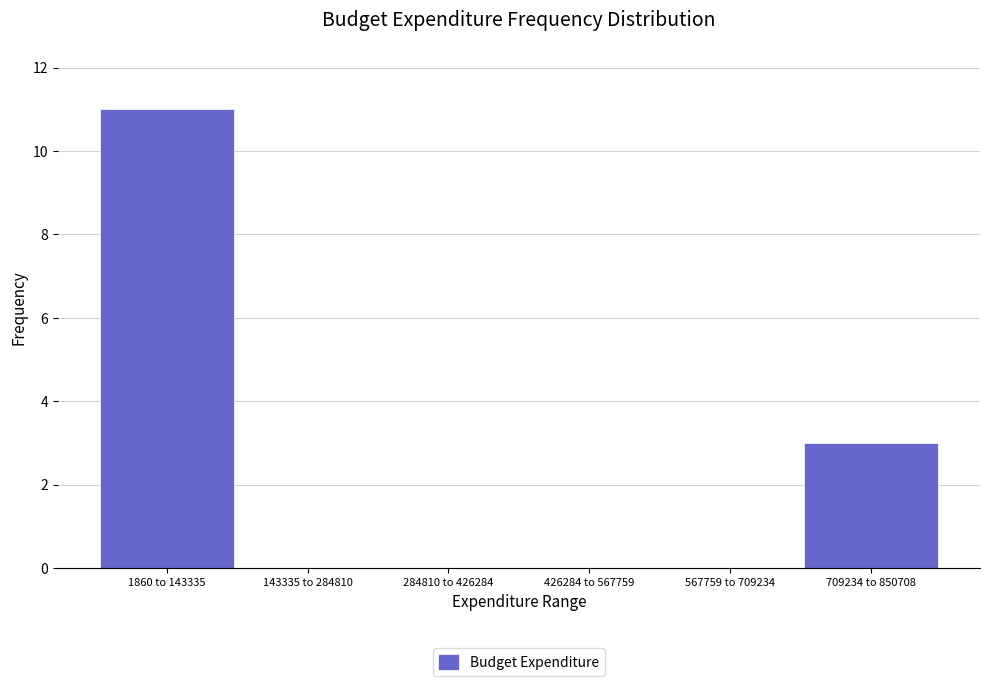

Reading left to right, list all the values displayed in this chart.

1860 to 143335=11	143335 to 284810=0	284810 to 426284=0	426284 to 567759=0	567759 to 709234=0	709234 to 850708=3